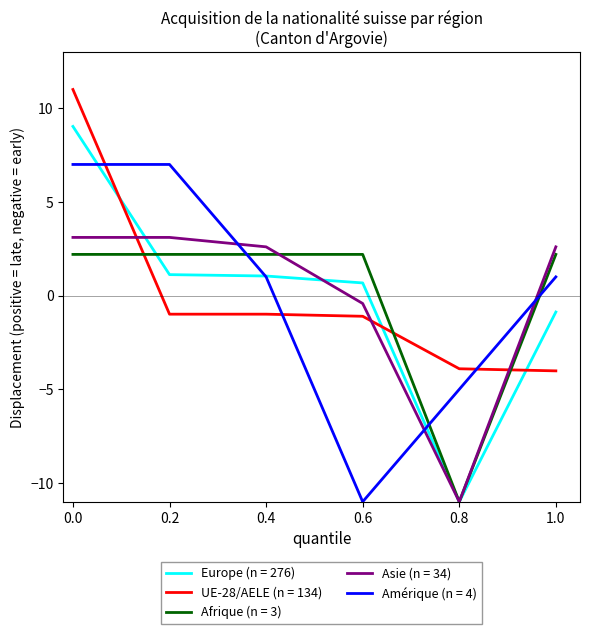

What is the total value across all series at 0.4?

5.9